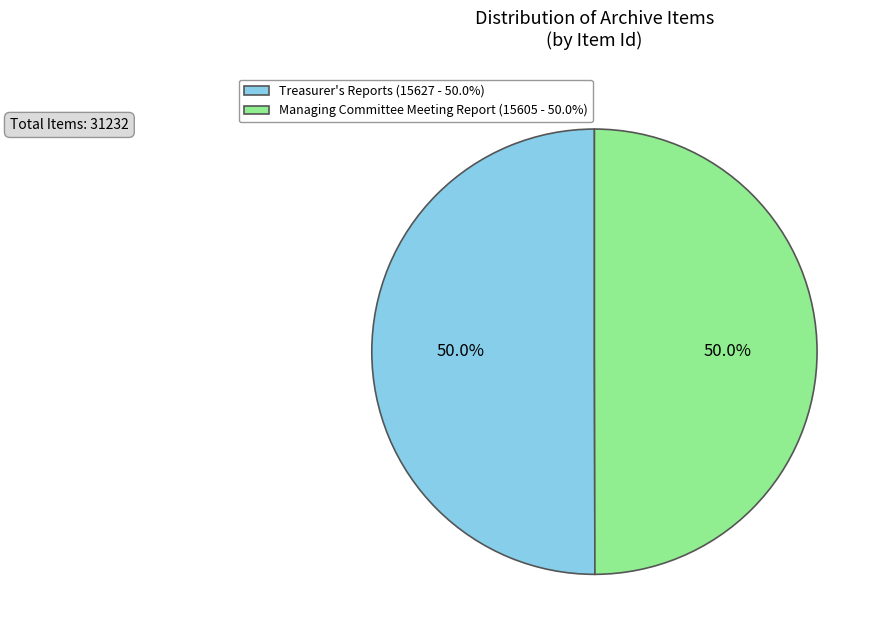

What percentage is NOT represented by Managing Committee Meeting Report (15605 - 50.0%)?

50.0%